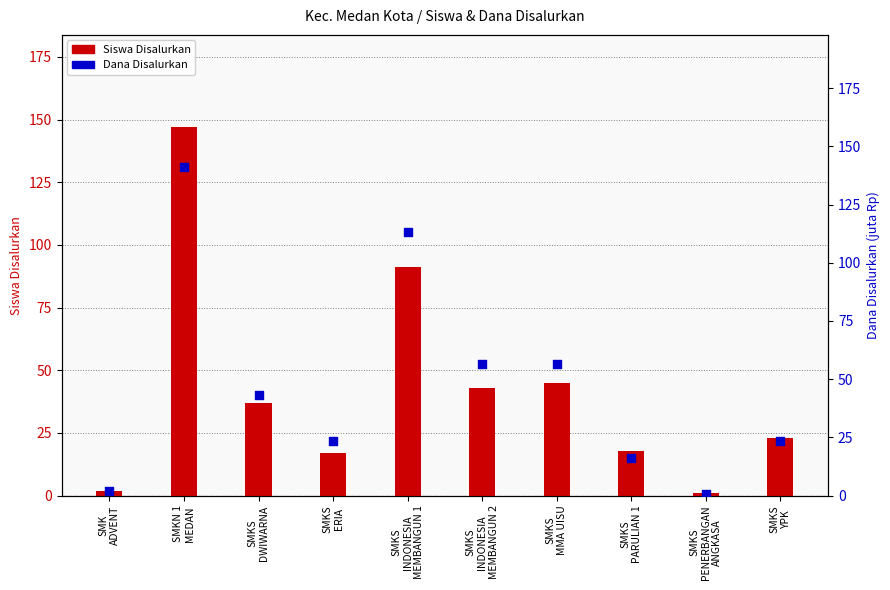

Is the value of Dana Disalurkan (juta Rp) at SMKS
YPK greater than the value of Siswa Disalurkan at SMKS
INDONESIA
MEMBANGUN 2?

No